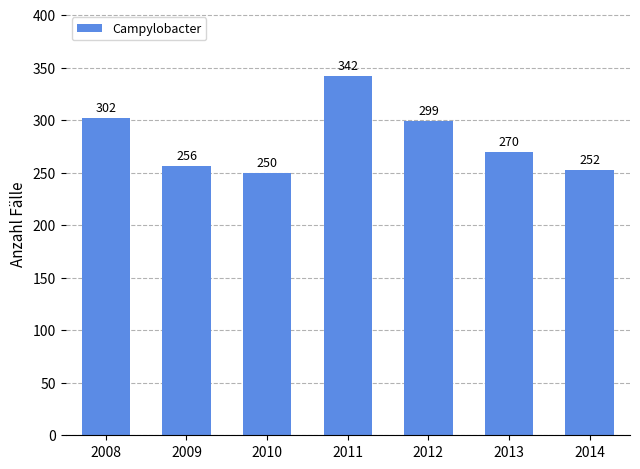

At which category does the chart reach its minimum across all series?

2010